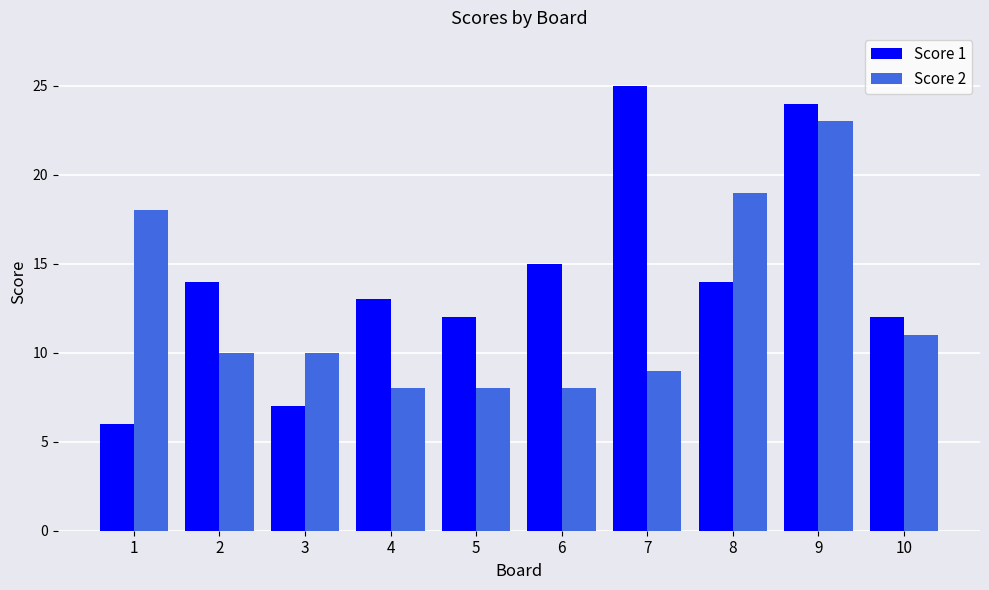

Which category has the highest value across all series?

7